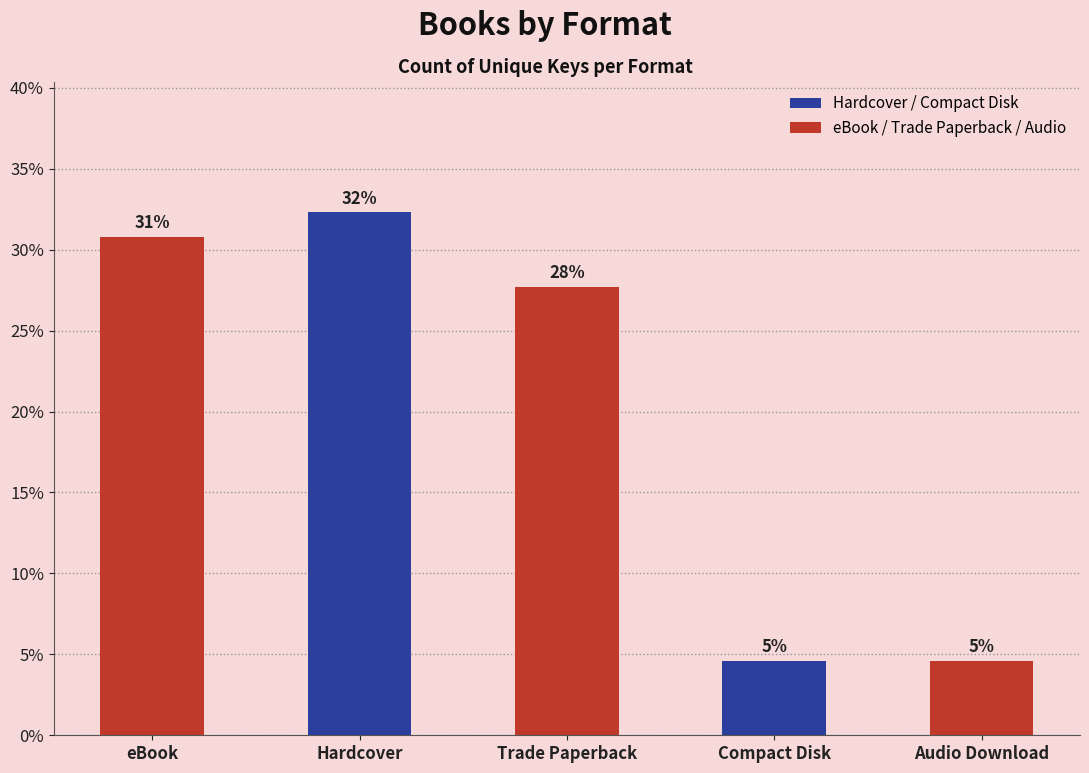

Does the chart contain any negative values?

No